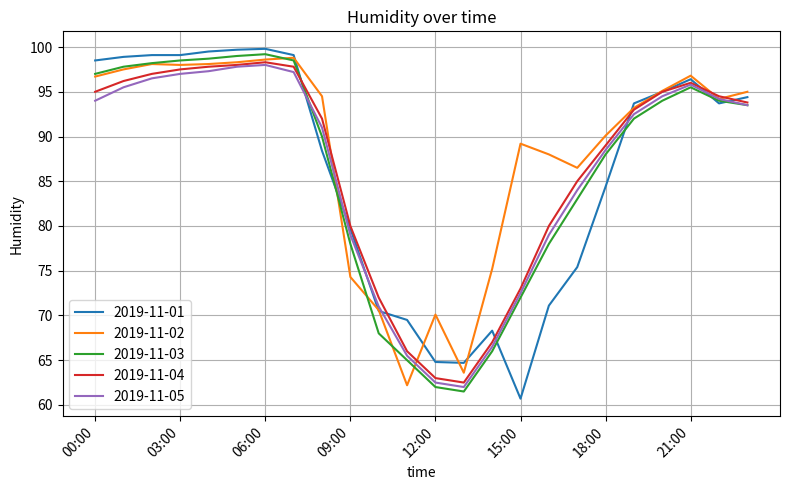

True or false: 2019-11-05 and 2019-11-03 cross at least once.

True